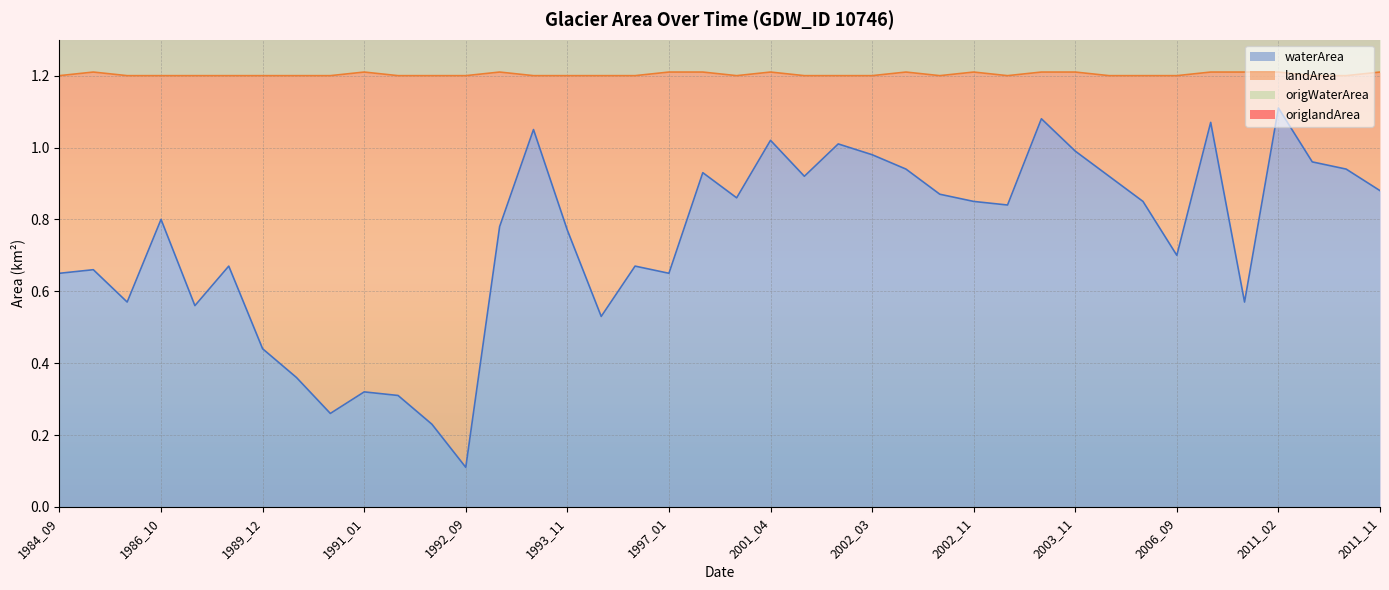

Which has a higher value, 1987_01 or 1992_09?

1987_01